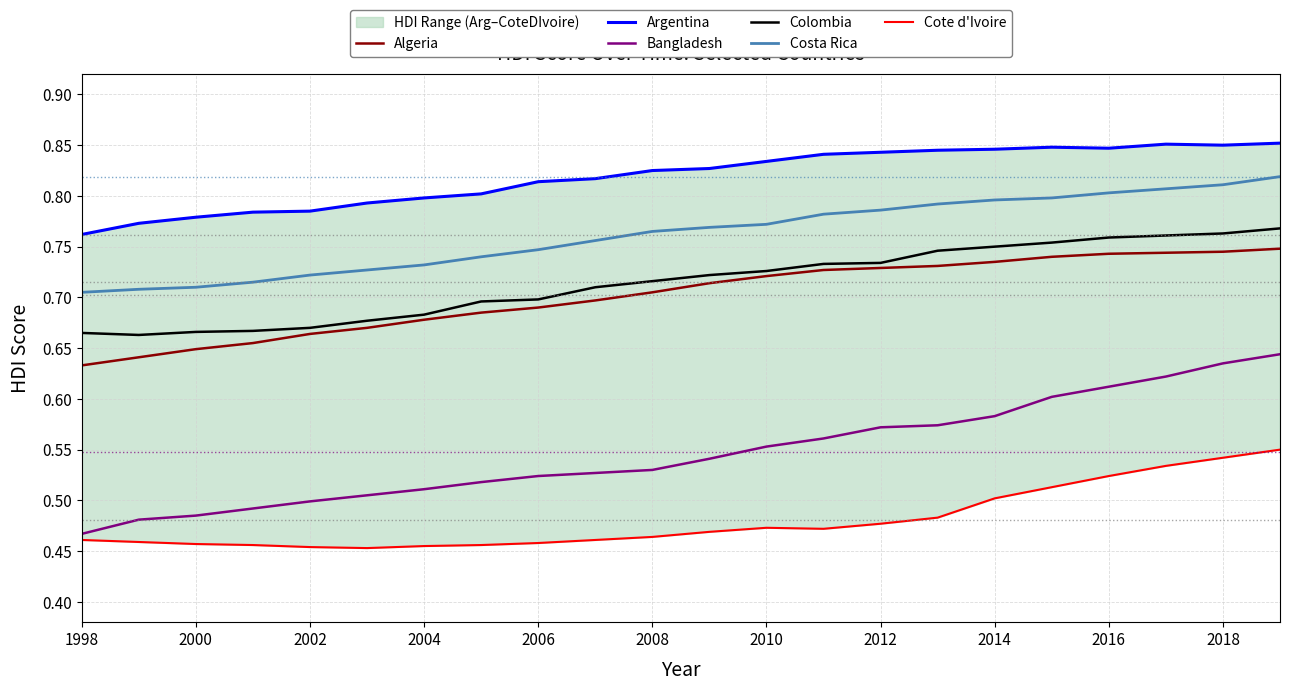

How many distinct data groups are displayed?

6